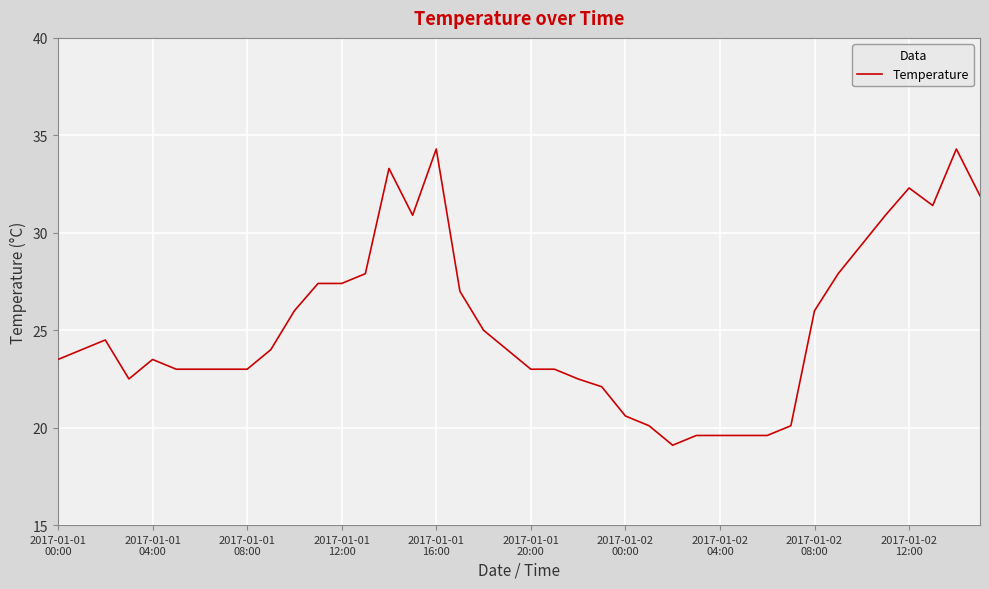

What is the smallest value displayed?

19.1